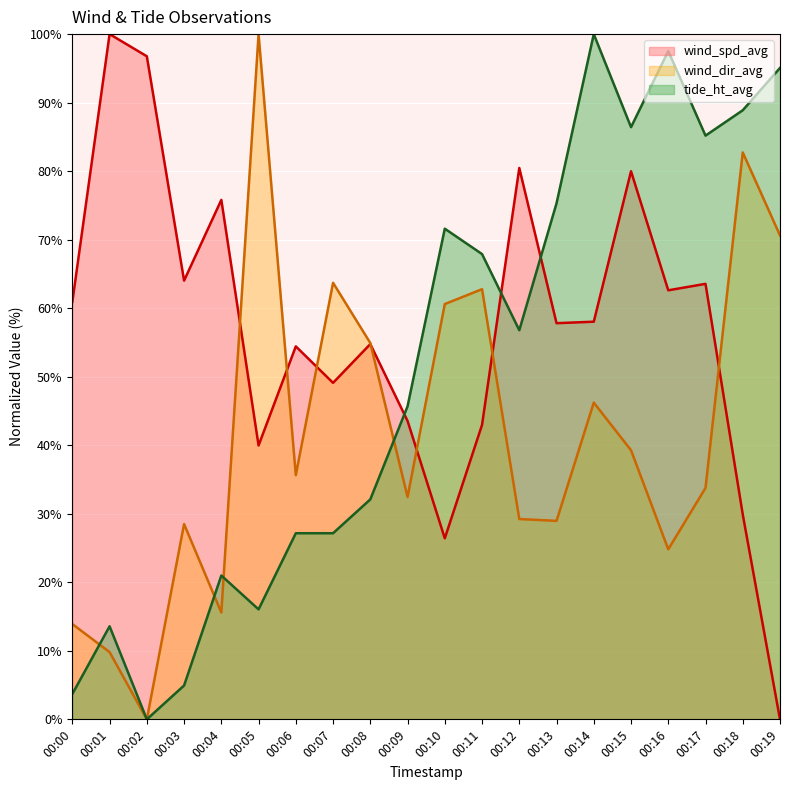

List the series in order of their overall mean, highest first.

wind_spd_avg, tide_ht_avg, wind_dir_avg